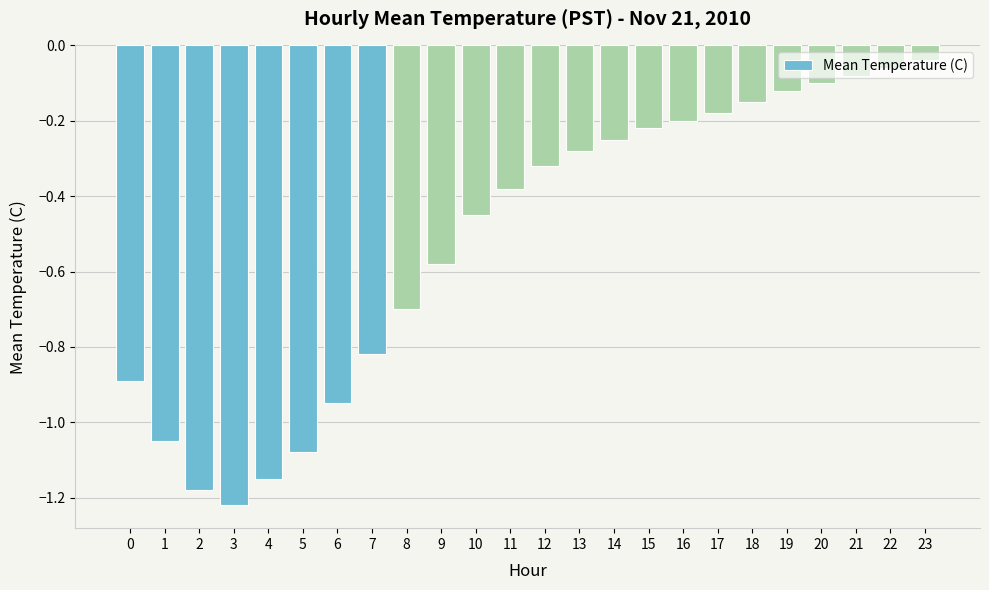

At which label is the value closest to 0?

23